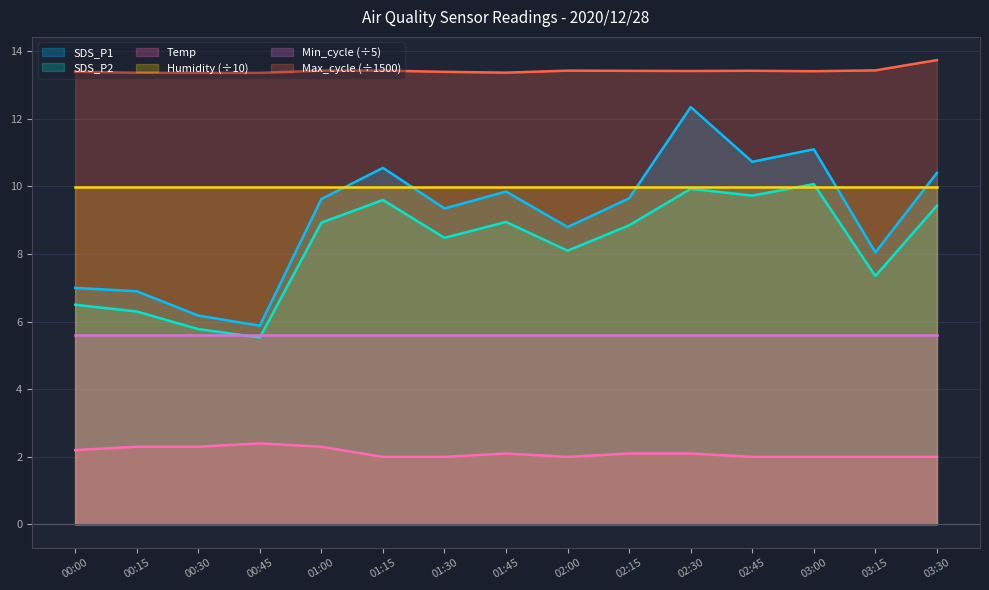

What is the value of the SDS_P2 point at the 14th from the left?

7.3